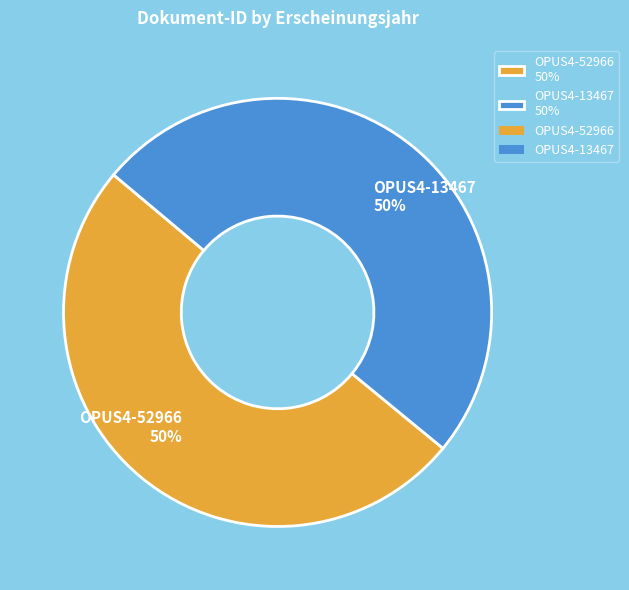

True or false: OPUS4-13467 accounts for 44% of the total.

False